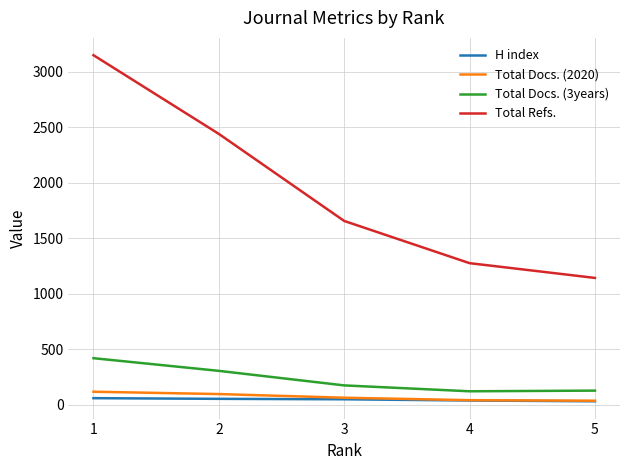

What is the difference between the maximum and second lowest values in the Total Docs. (2020) series?

76